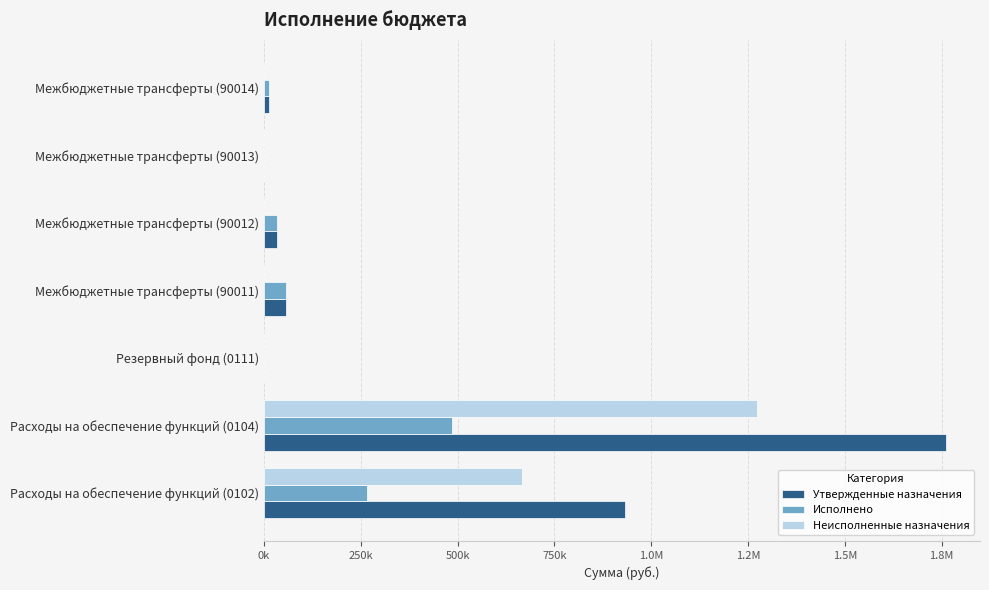

What are all the series names shown in the legend?

Утвержденные назначения, Исполнено, Неисполненные назначения